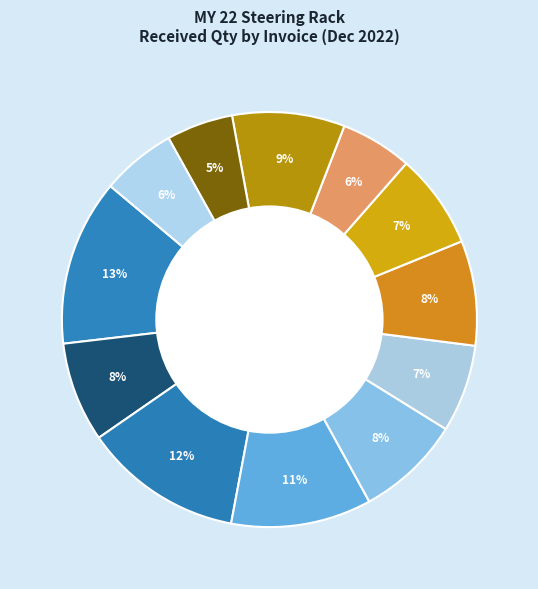

How many slices are in this pie chart?

12